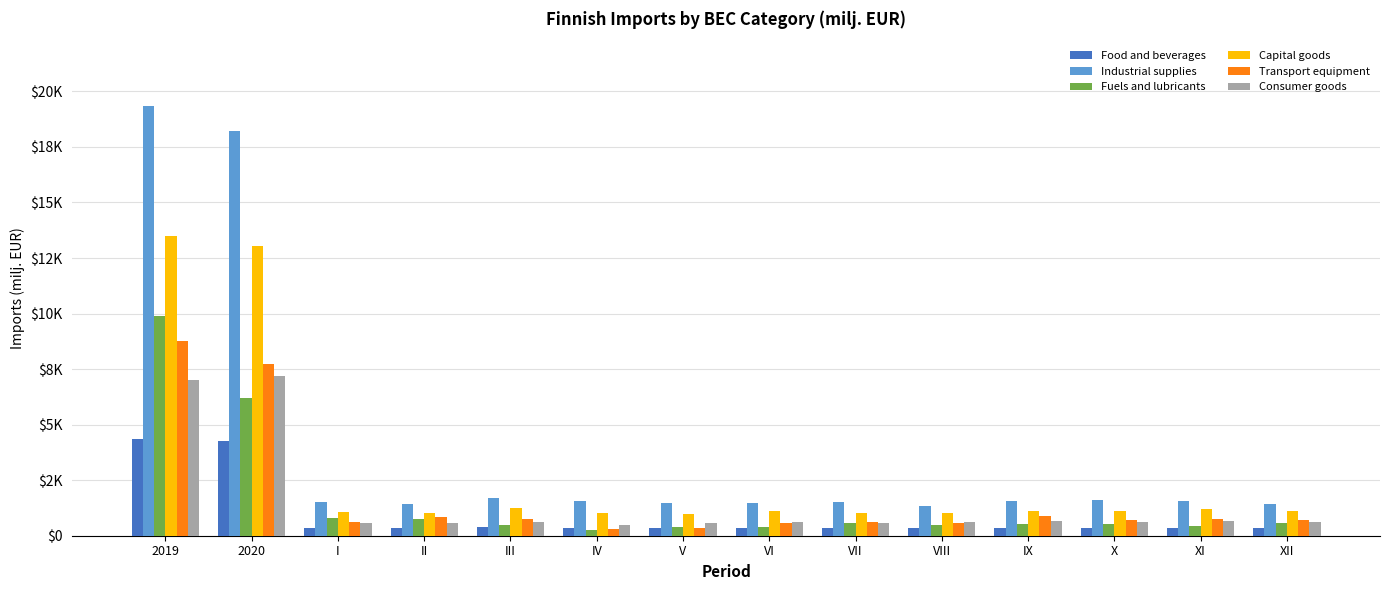

At which category is the sum across all series the highest?

2019